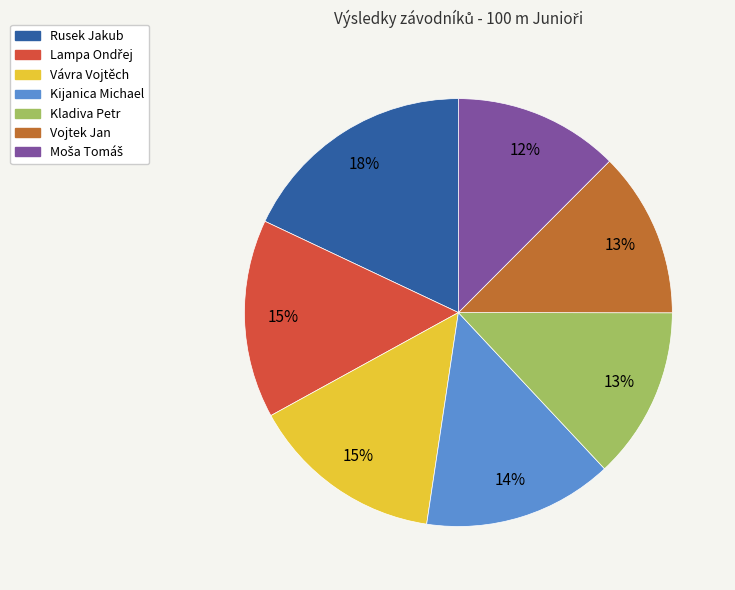

Count the number of slices in the pie.

7